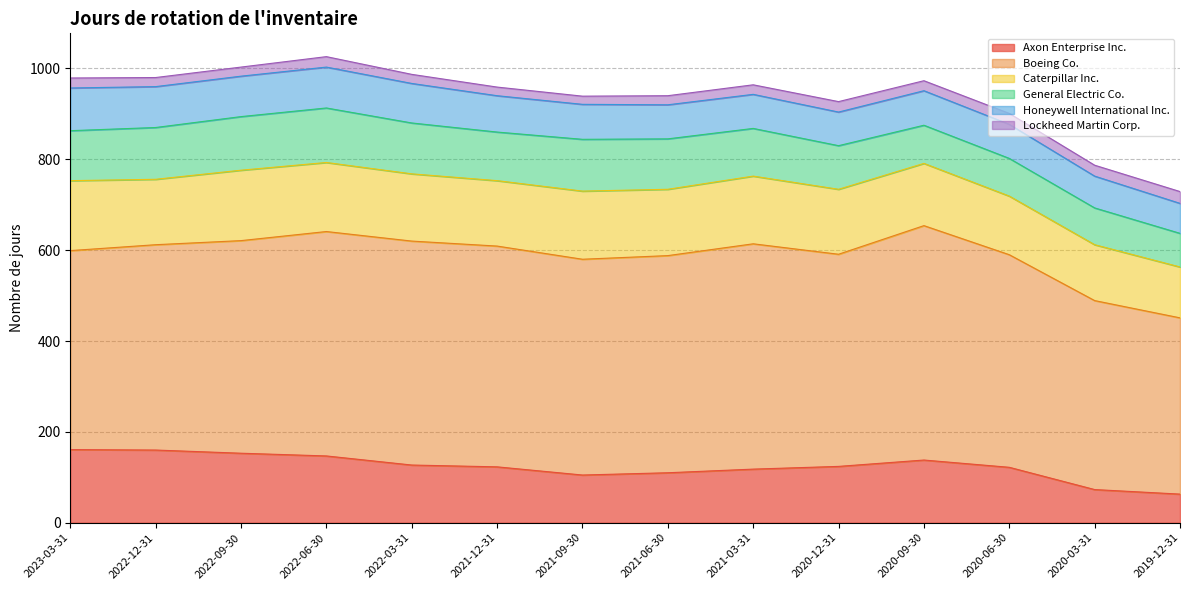

What is the difference between the maximum and minimum values in the General Electric Co. series?

46